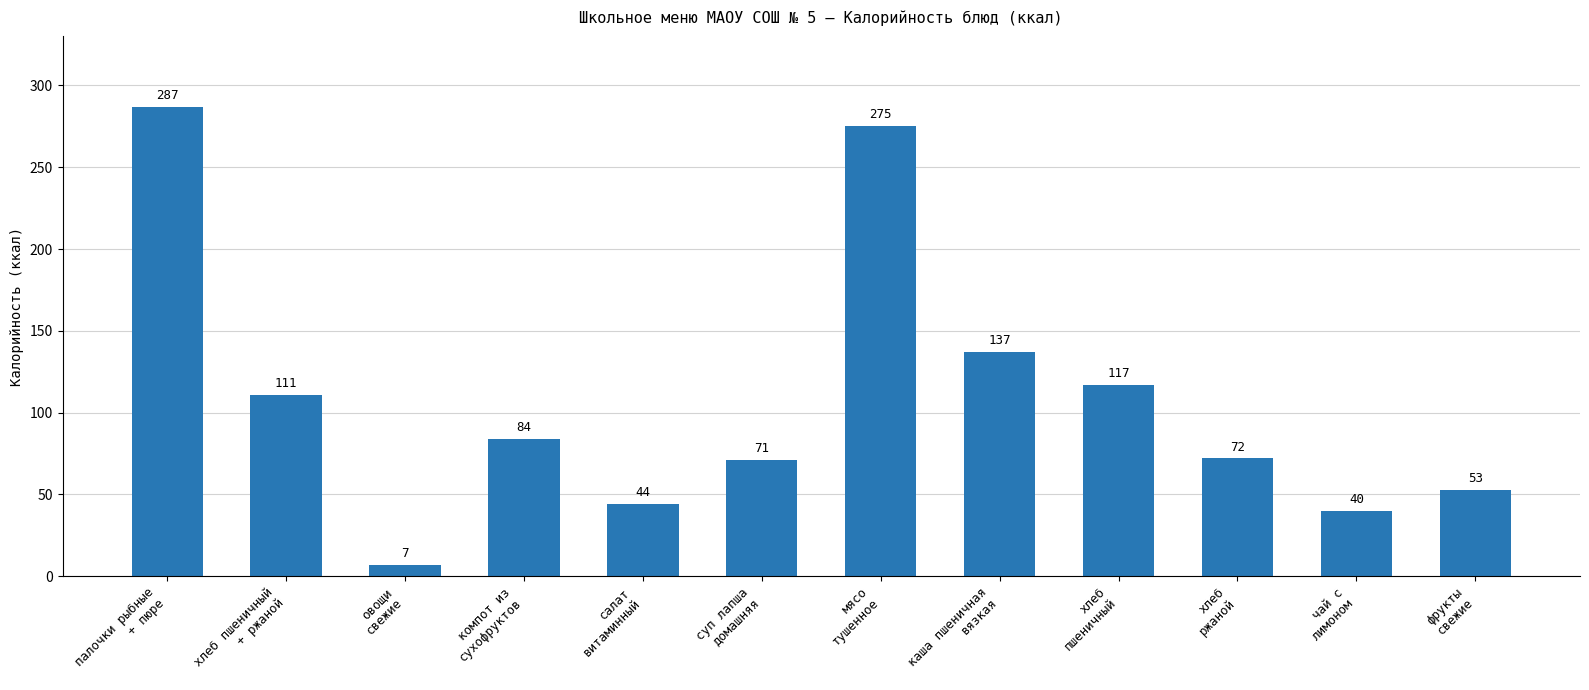

How many values are below 84?

6